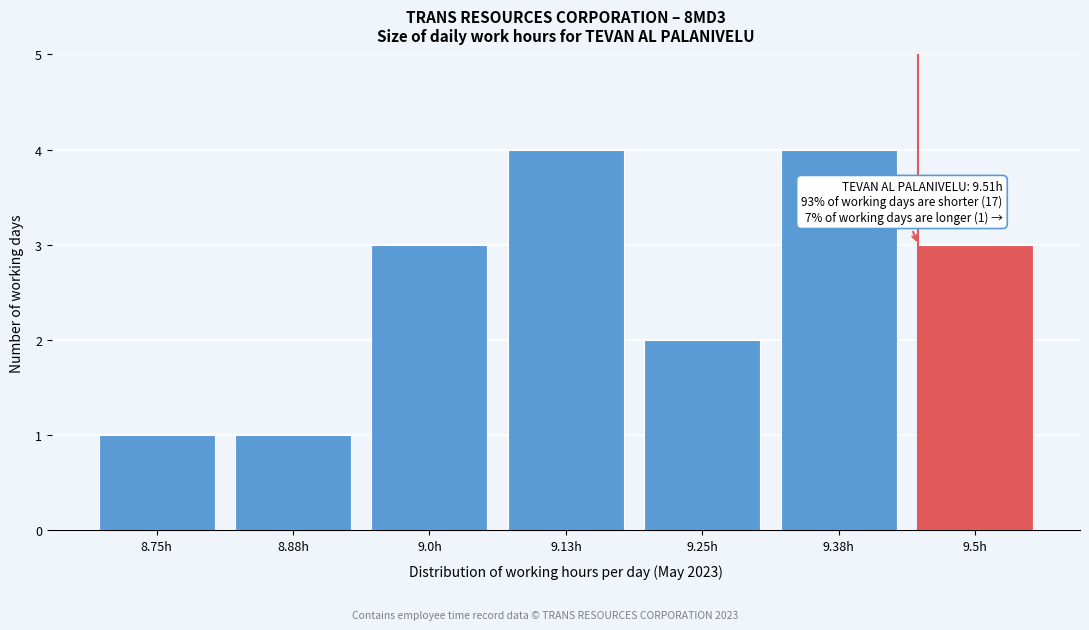

Reading left to right, transcribe all the data shown in this chart.

8.75h=1	8.88h=1	9.0h=3	9.13h=4	9.25h=2	9.38h=4	9.5h=3